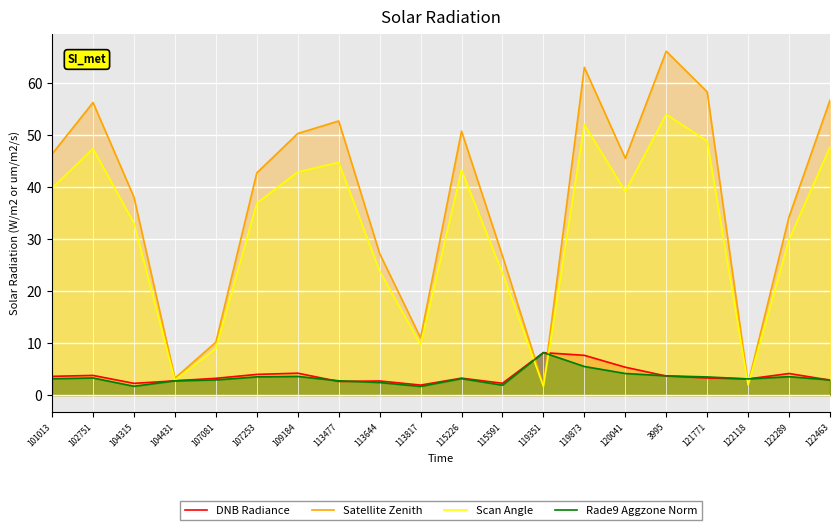

Where is the first local minimum for Scan Angle?

104431